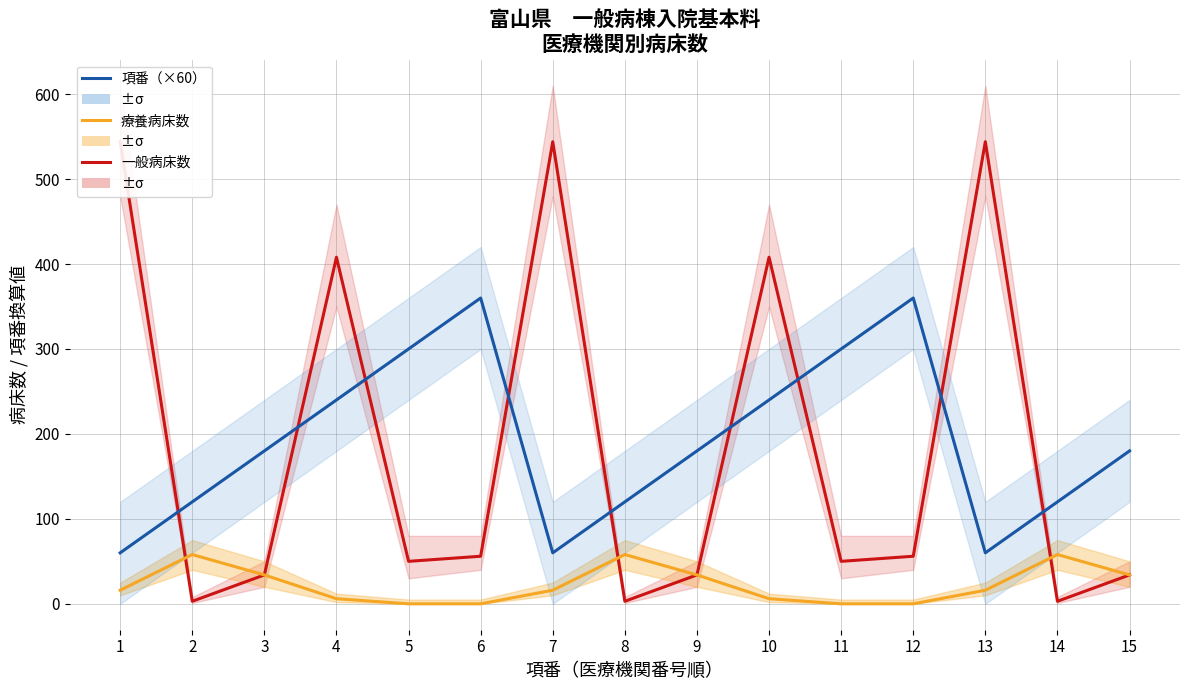

At how many categories does at least one series exceed 438?

3